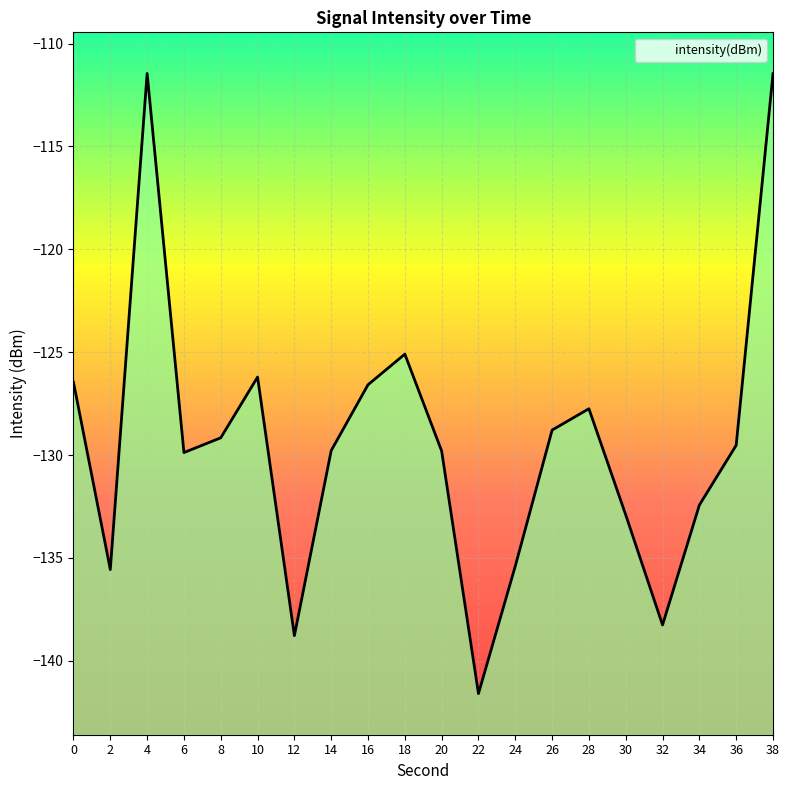

True or false: the data has more than 2 interior local peaks.

True